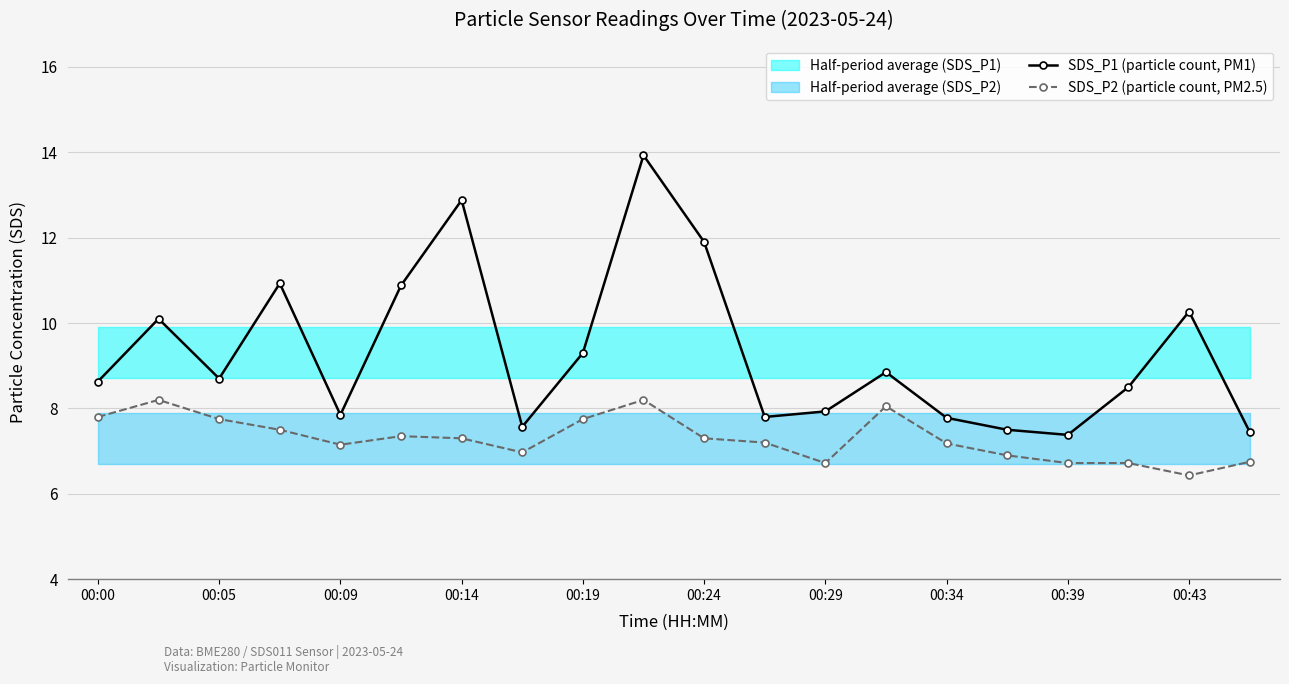

True or false: SDS_P1 (particle count, PM1) and SDS_P2 (particle count, PM2.5) cross at least once.

False